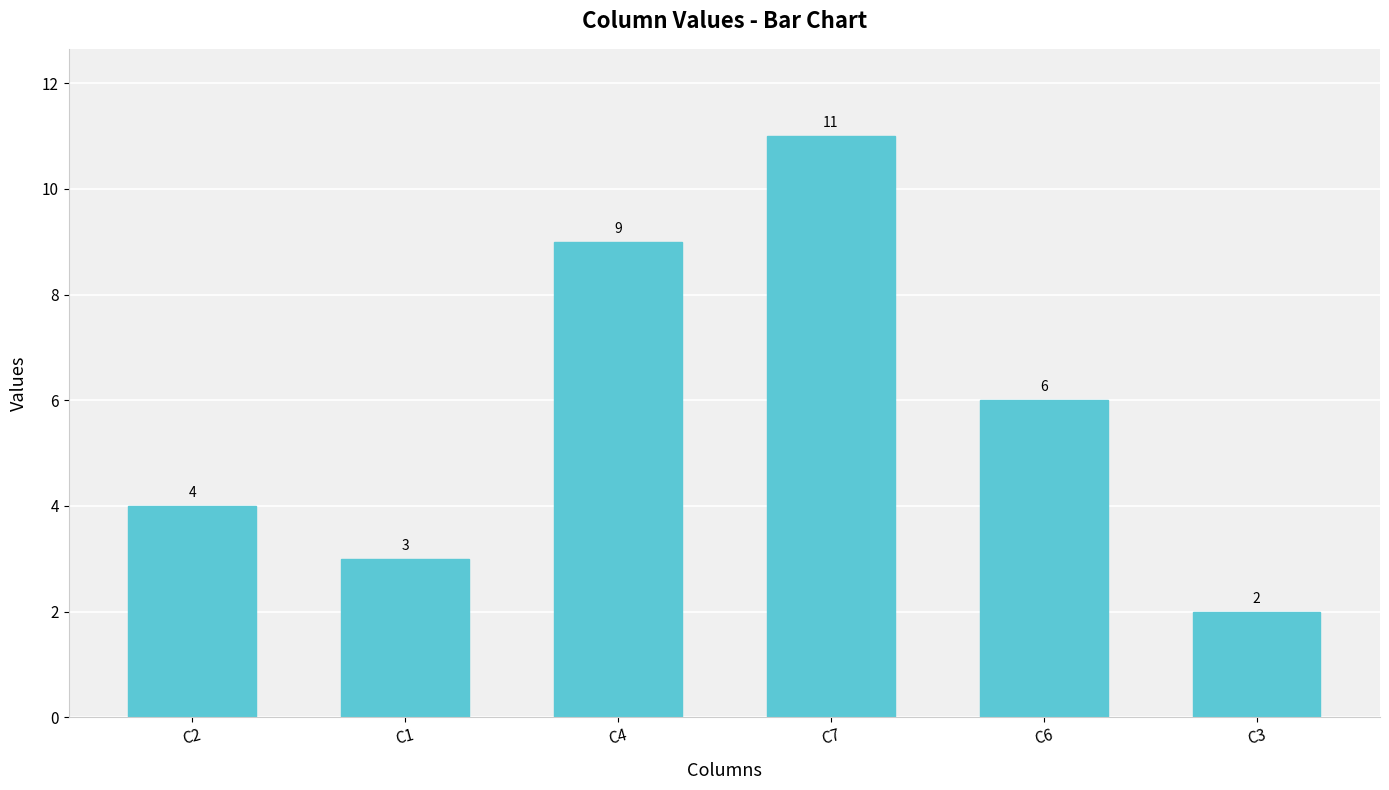

Reading right to left, transcribe all the data shown in this chart.

2	6	11	9	3	4